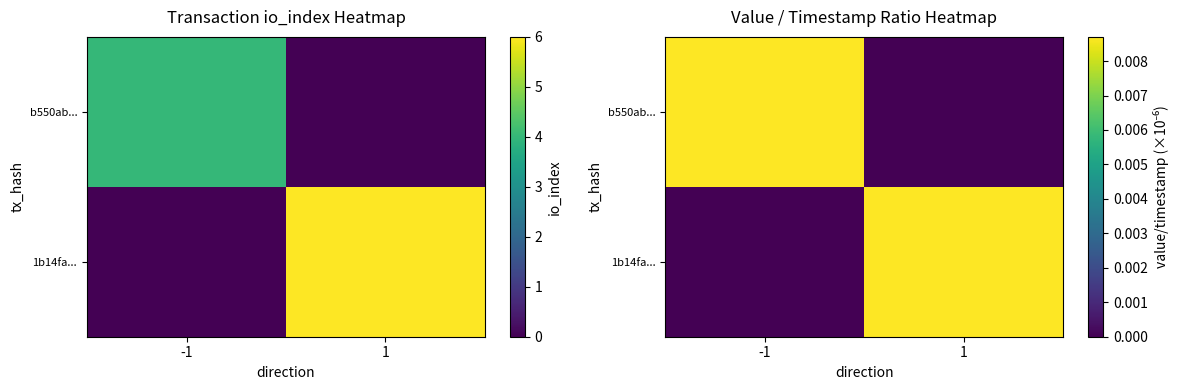

List the series in order of their overall mean, lowest first.

b550ab..., 1b14fa...